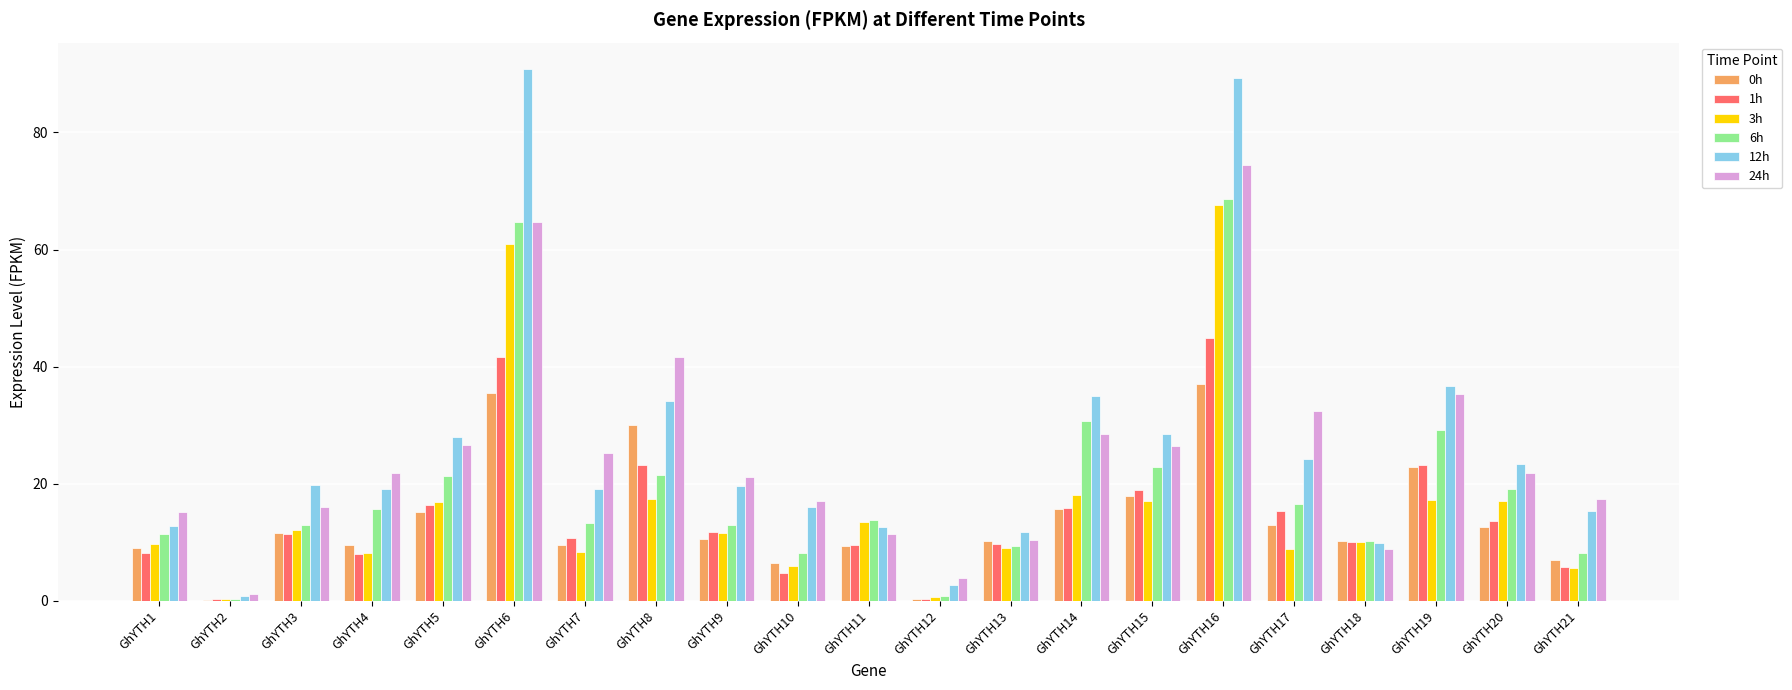

How many distinct data groups are displayed?

6